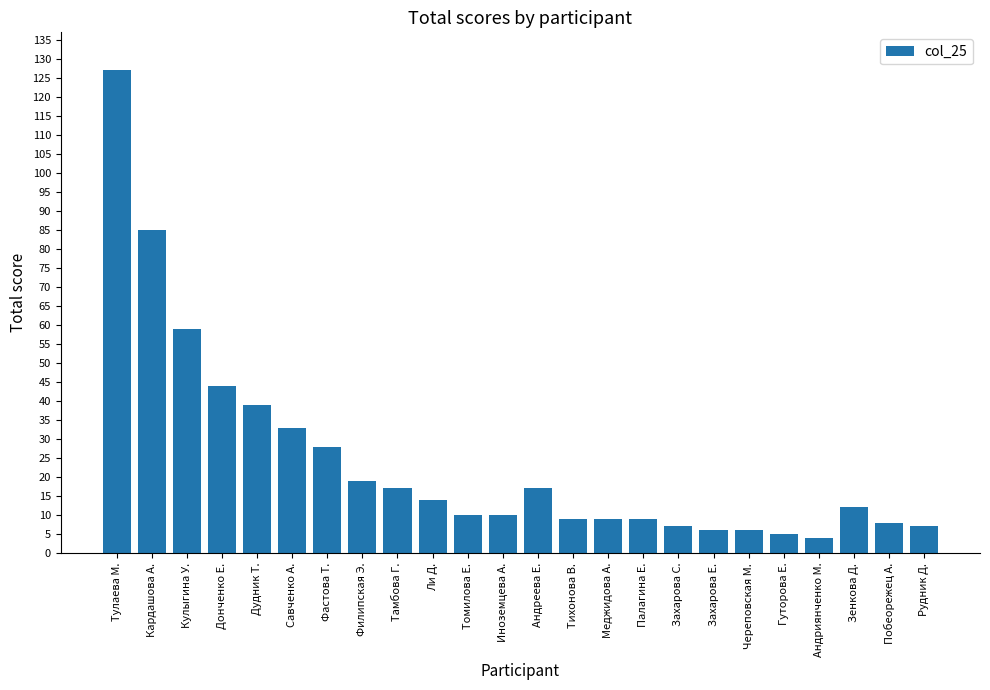

Reading right to left, extract all data points from this chart.

7	8	12	4	5	6	6	7	9	9	9	17	10	10	14	17	19	28	33	39	44	59	85	127